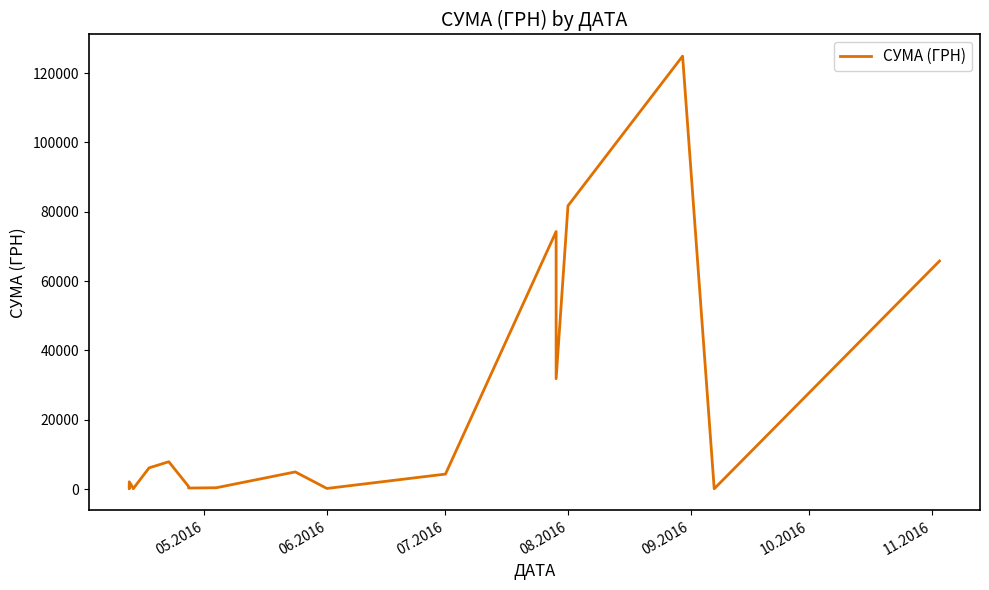

How many points are lower than both their immediate neighbors (excluding endpoints)?

6